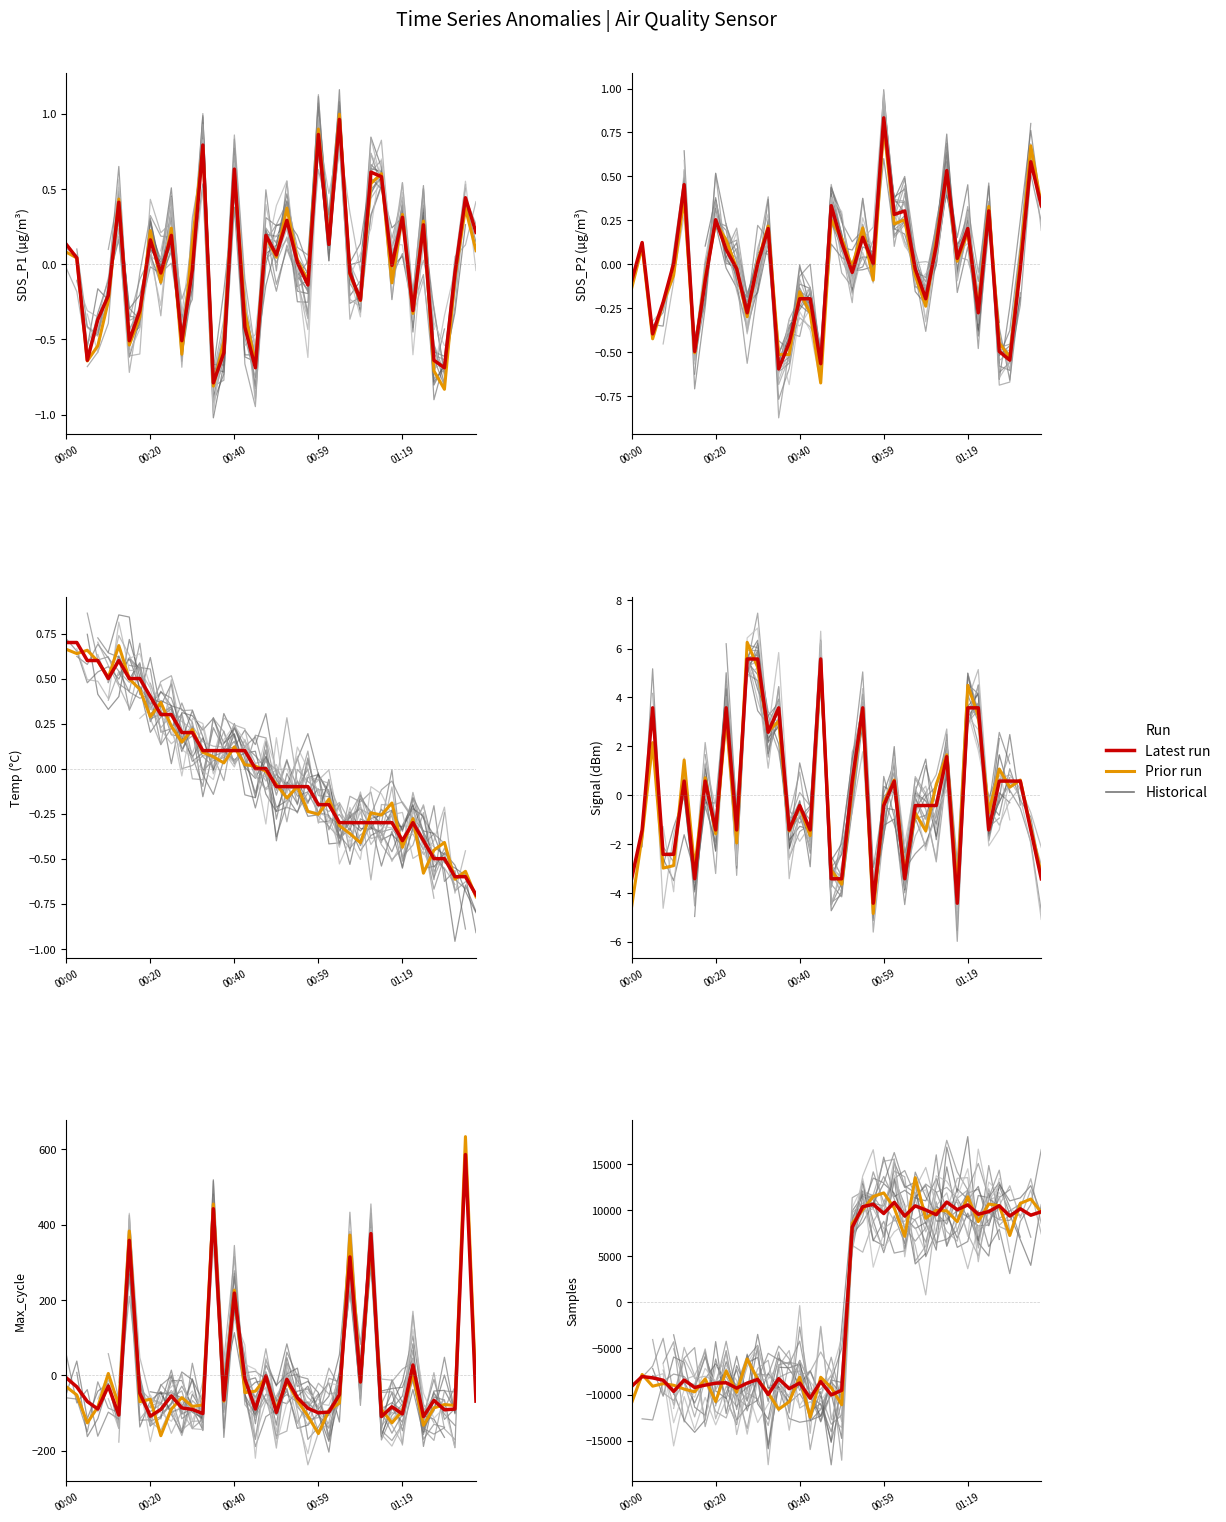

Rank the series by their maximum value, from lowest to highest.

Temp, SDS_P2, SDS_P1, Signal, Max_cycle, Samples